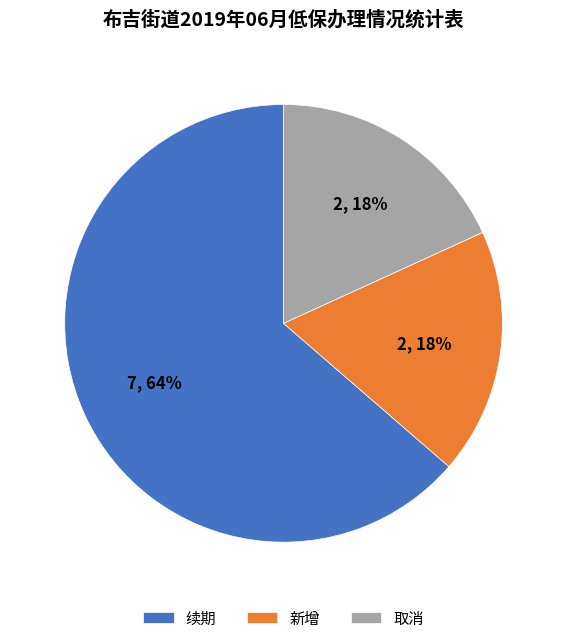

To the nearest percent, what is the average slice percentage?

33%